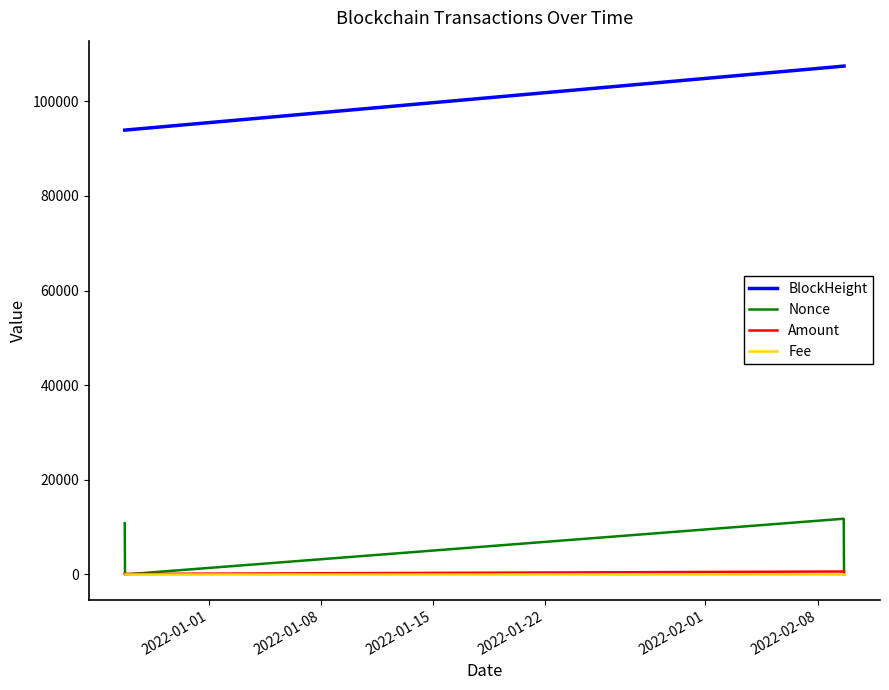

Which series has the largest total across all categories?

BlockHeight